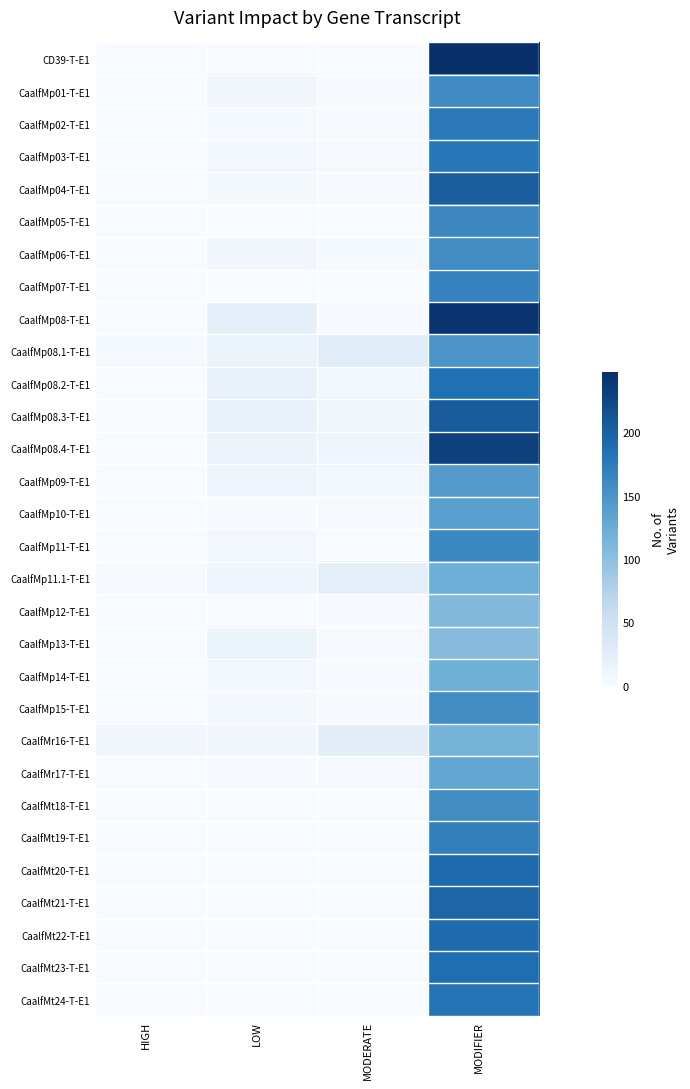

Which series has the largest total across all categories?

CaalfMp08-T-E1